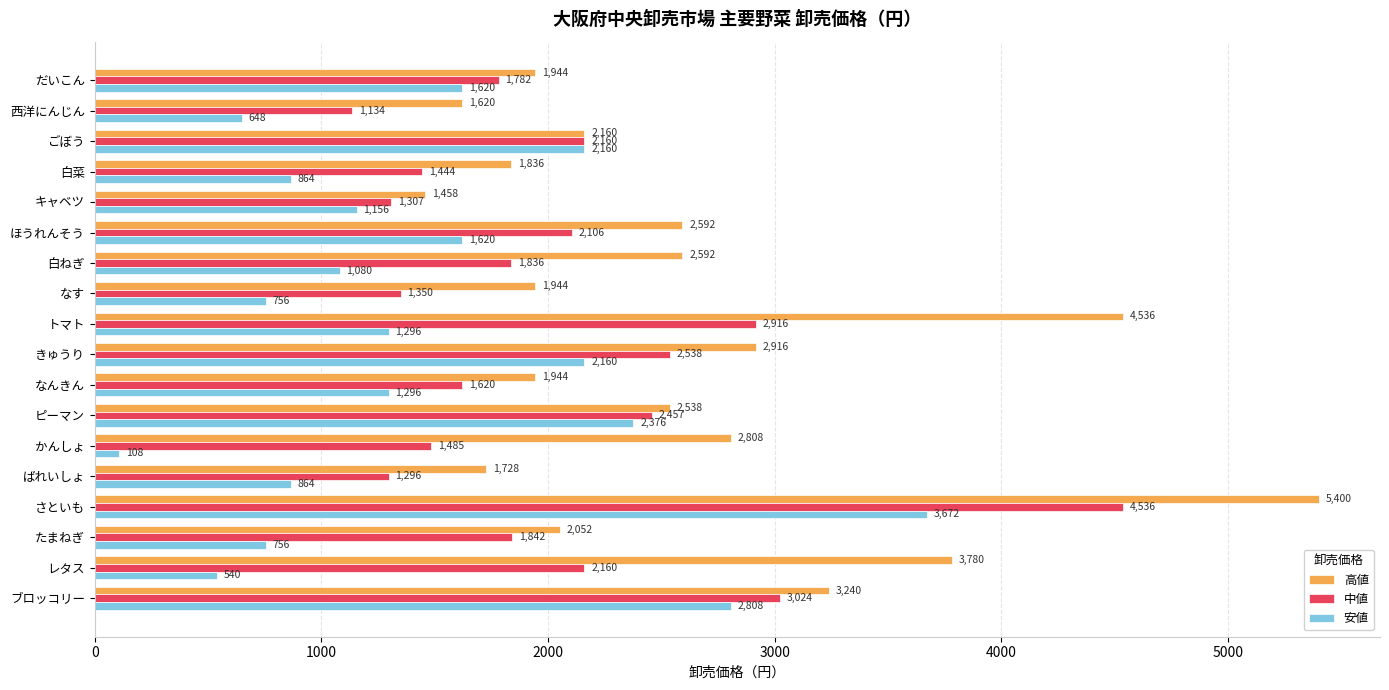

The value of 高値 at なす is 1090. True or false?

False